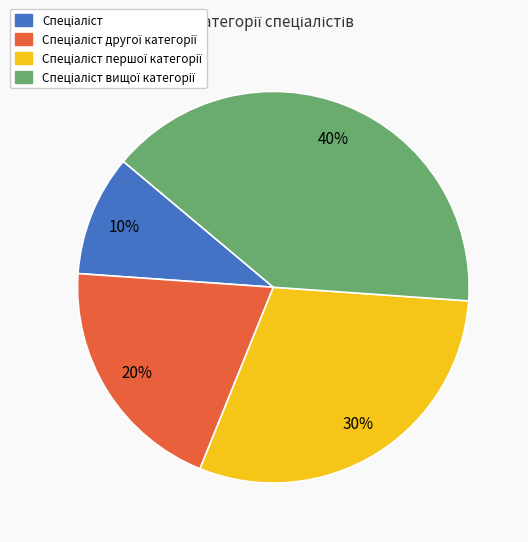

How many slices are in this pie chart?

4